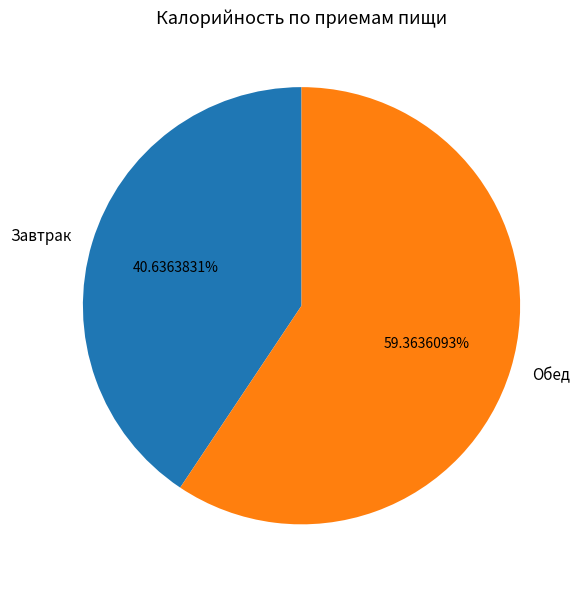

Count the number of slices in the pie.

2